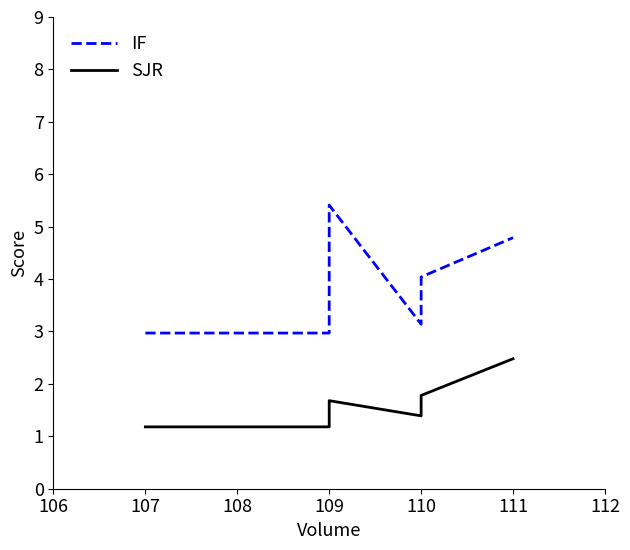

True or false: SJR and IF intersect in this chart.

False